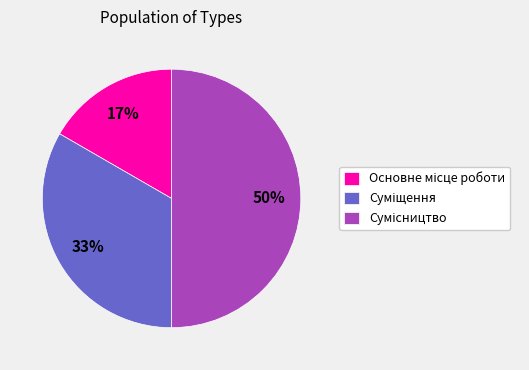

To the nearest percent, what is the average slice percentage?

33%